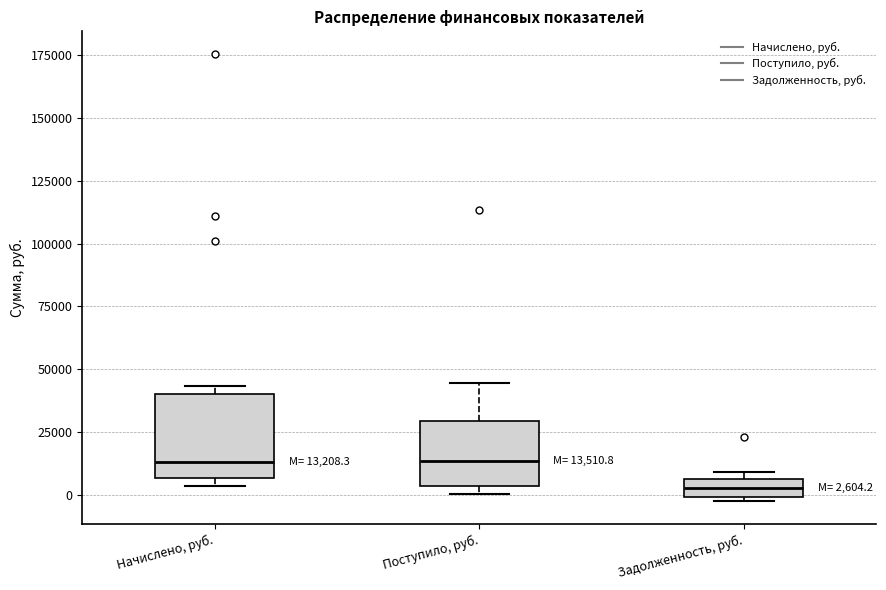

Comparing the boxes themselves (not the whiskers), which one is the tallest?

Начислено, руб.